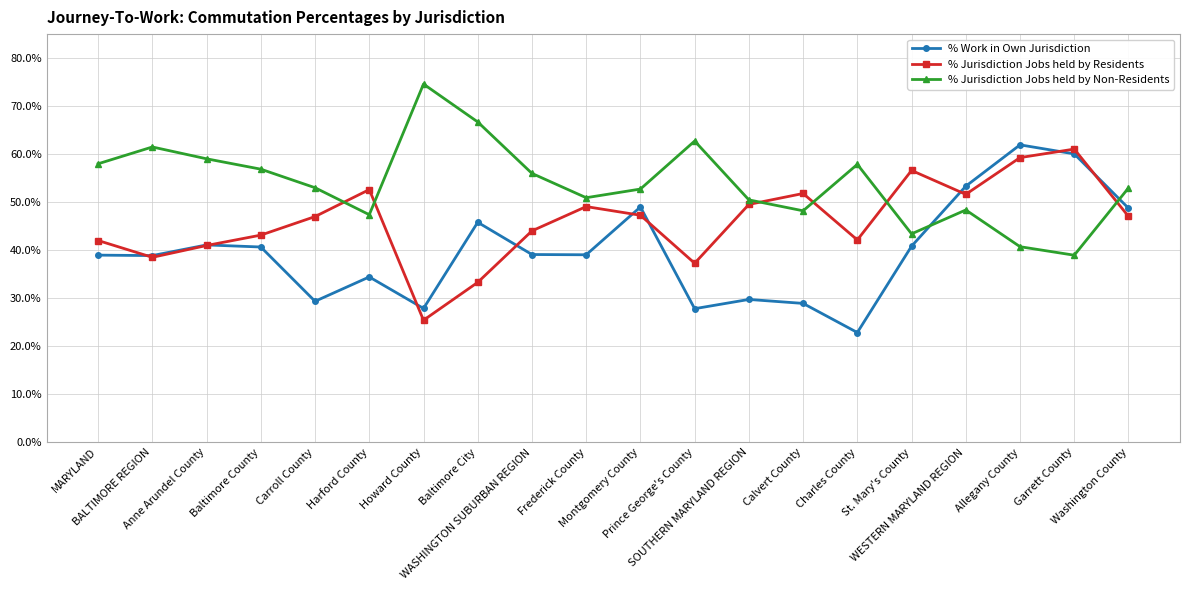

Does the chart have visible grid lines?

Yes